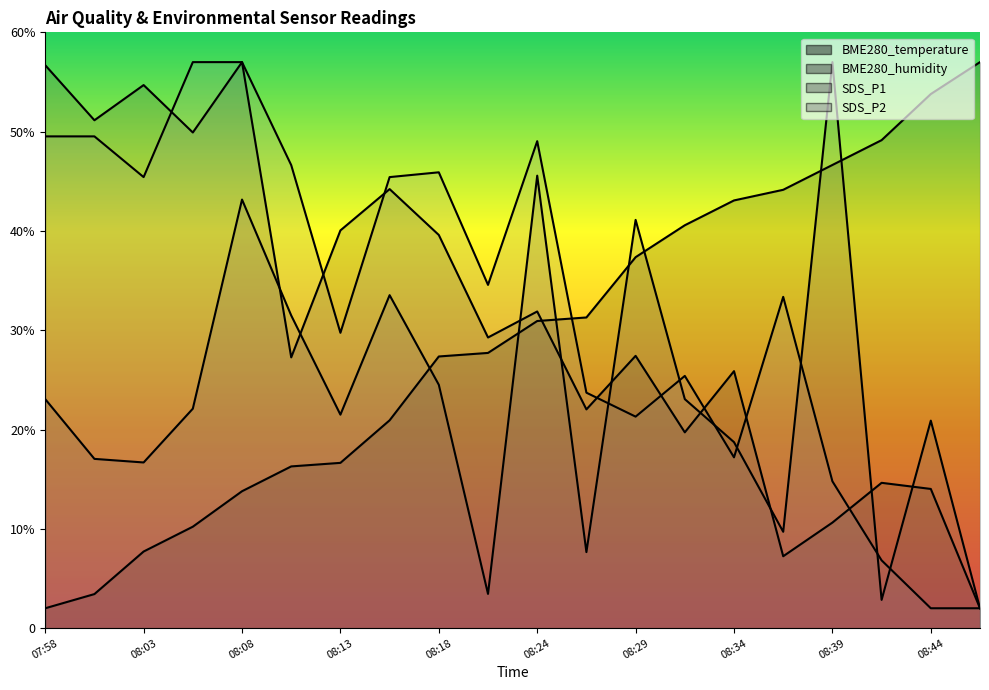

What is the difference between the maximum and minimum values in the BME280_temperature series?

55.0